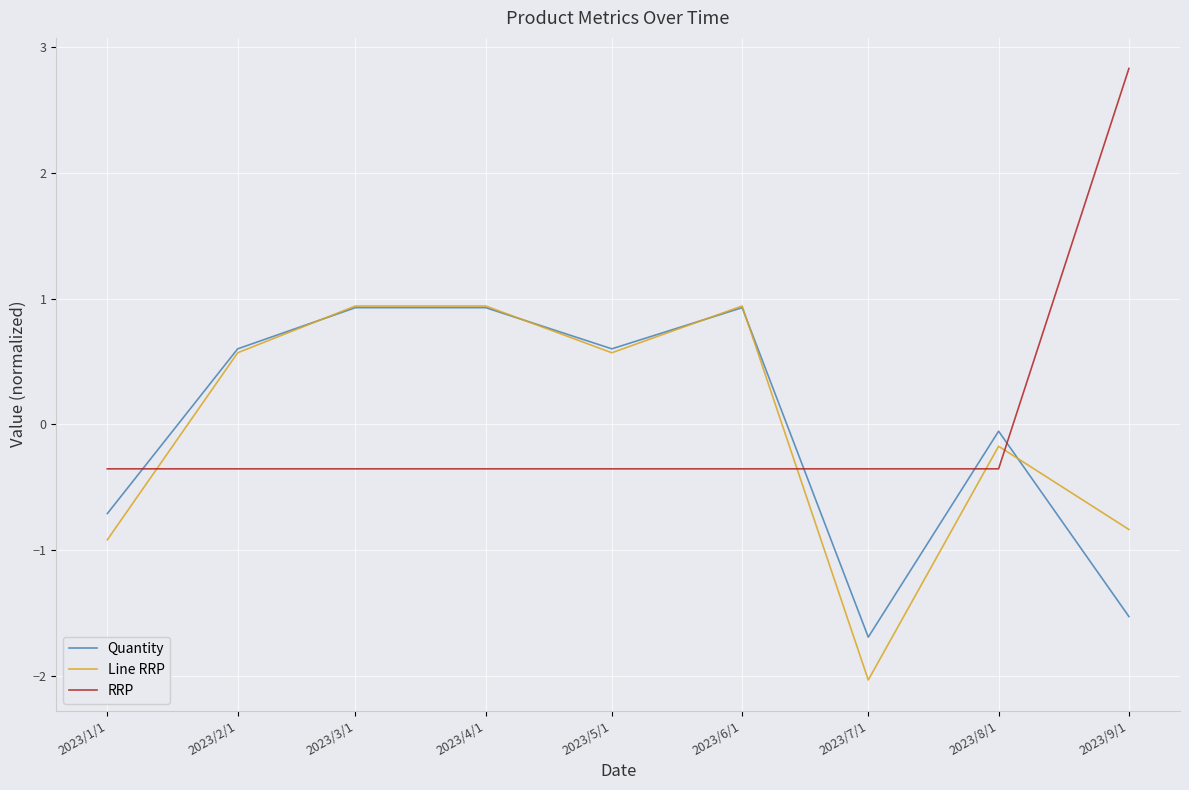

Which label corresponds to the smallest value in the chart?

2023/7/1